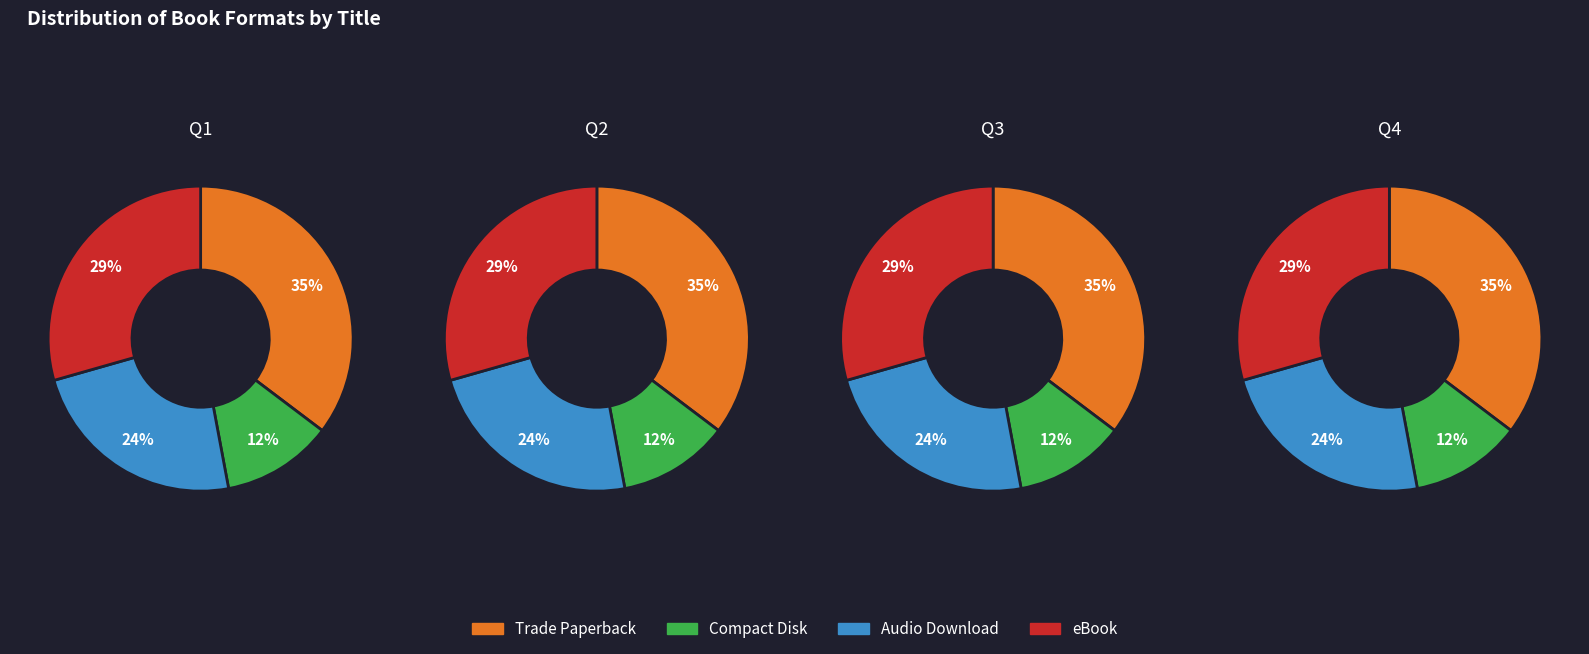

Does any single category account for the majority?

No